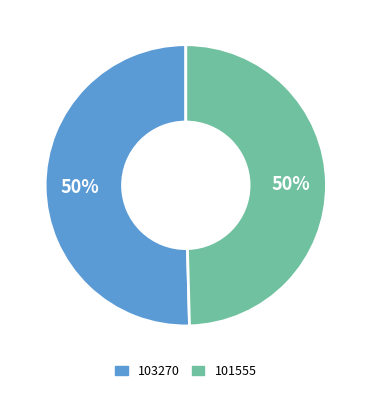

What percentage is the 101555 slice, to the nearest percent?

50%